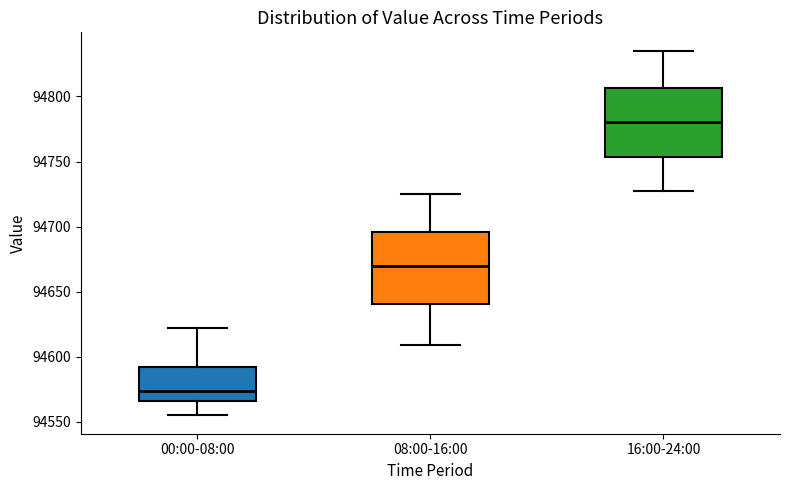

Where is the upper edge of the box for 08:00-16:00 on the y-axis? The values are not printed on the chart, so give them approximately, as read against the axis.

94695